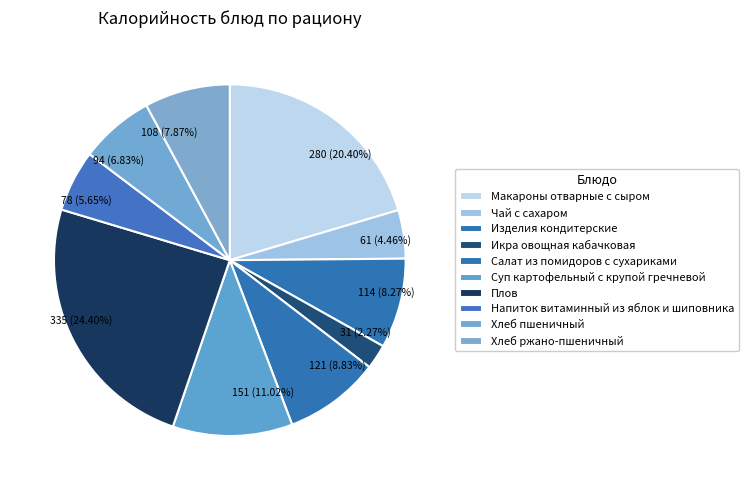

What is the change in value from Чай с сахаром to Напиток витаминный из яблок и шиповника?

+16.4